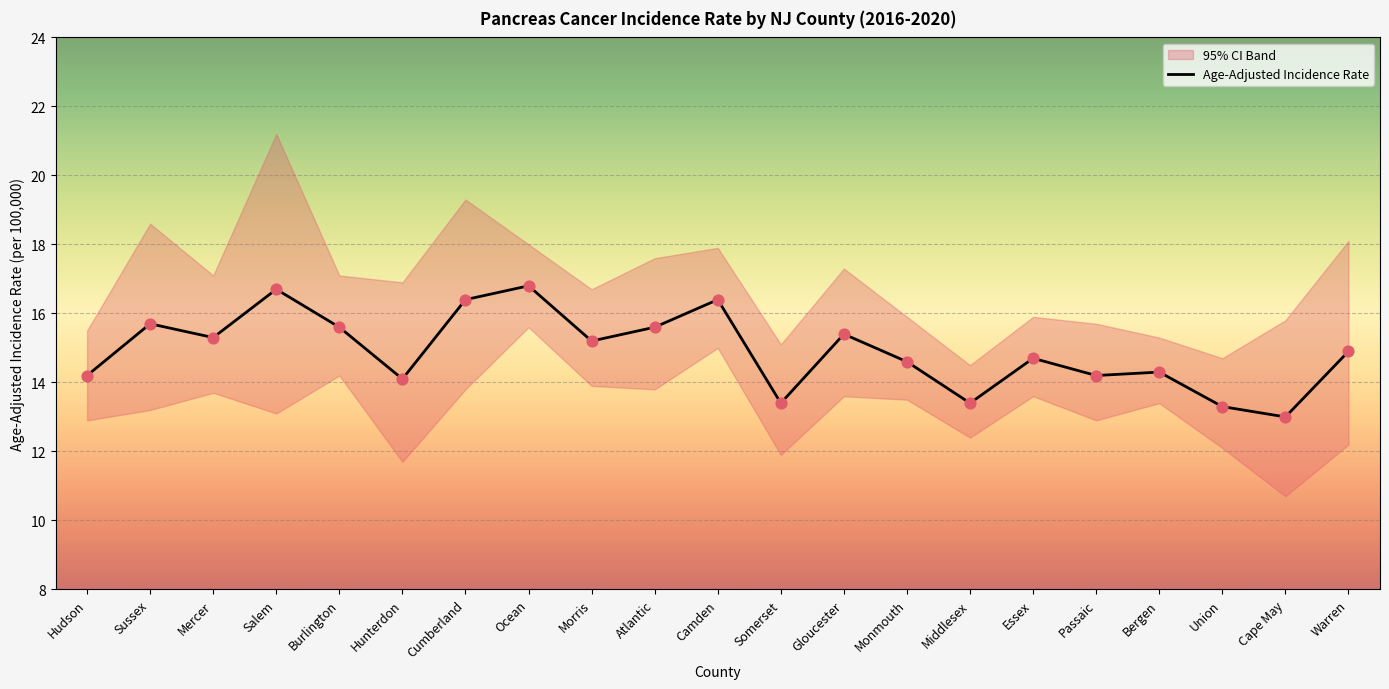

Approximately how many times larger is the value at Hudson compared to Cape May?

1.1